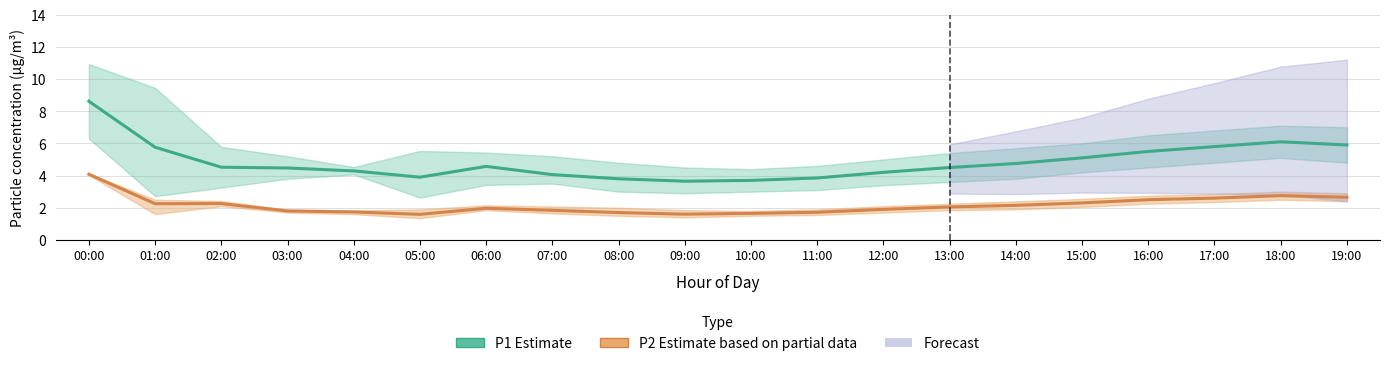

True or false: P1 (Estimate) and P2 (Estimate based on partial data) intersect in this chart.

False